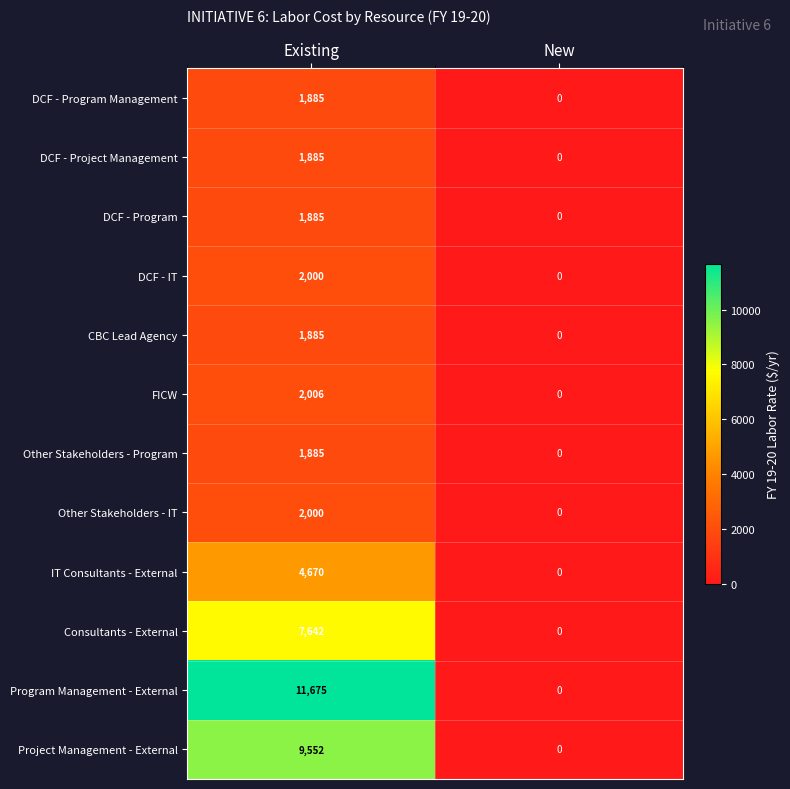

Reading right to left, transcribe all the data shown in this chart.

DCF - Program Management: New=0	Existing=1885
DCF - Project Management: New=0	Existing=1885
DCF - Program: New=0	Existing=1885
DCF - IT: New=0	Existing=2000
CBC Lead Agency: New=0	Existing=1885
FICW: New=0	Existing=2006
Other Stakeholders - Program: New=0	Existing=1885
Other Stakeholders - IT: New=0	Existing=2000
IT Consultants - External: New=0	Existing=4670
Consultants - External: New=0	Existing=7642
Program Management - External: New=0	Existing=11675
Project Management - External: New=0	Existing=9552